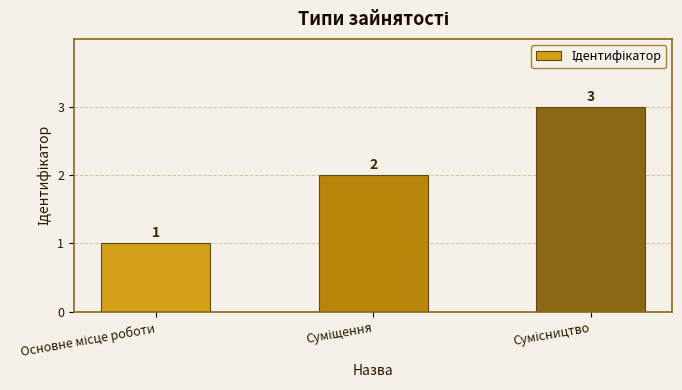

Count the values in the range 1 to 3.

3